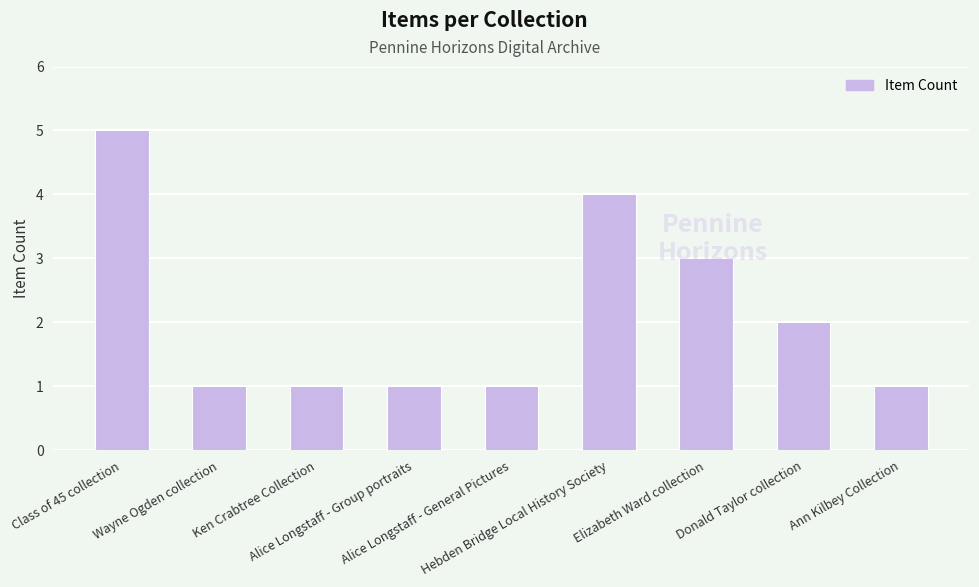

What is the greatest value displayed?

5